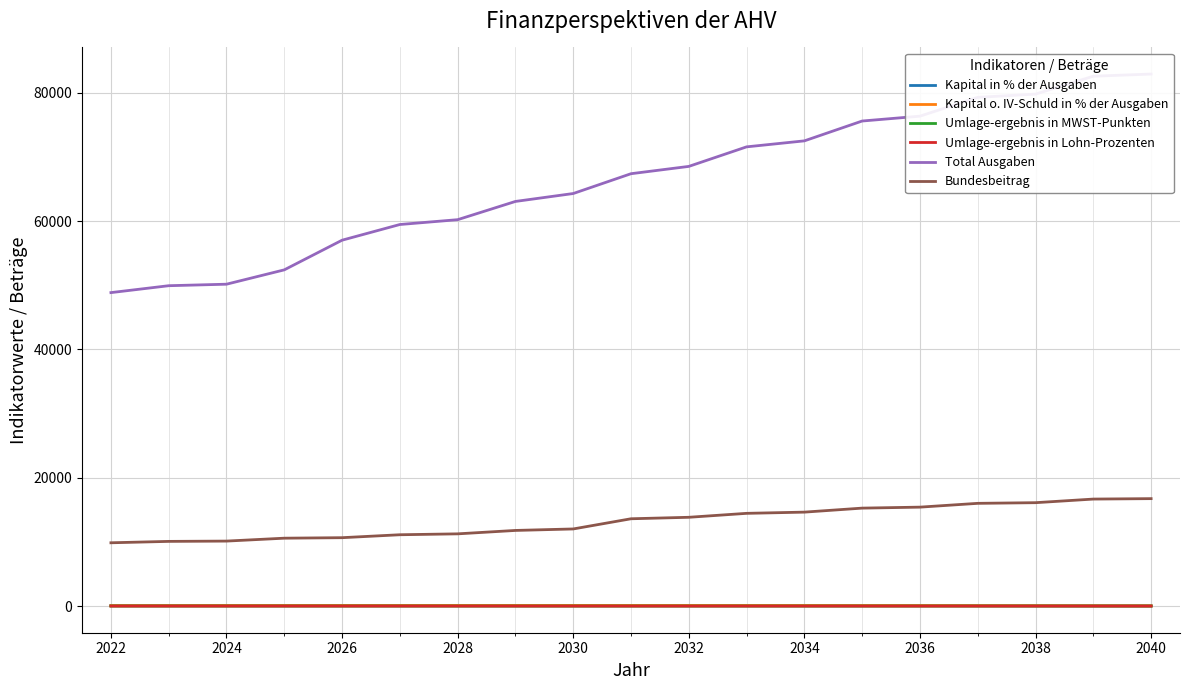

What is the difference between the second highest and second lowest values in the Kapital in % der Ausgaben series?

48.0